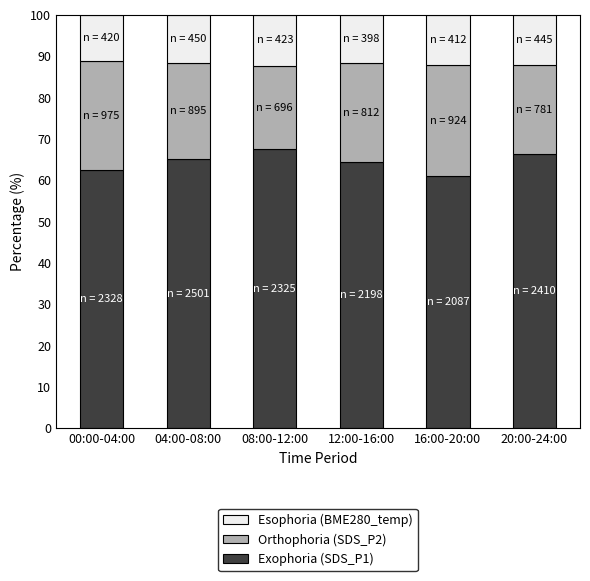

Reading left to right, list the values for the Exophoria (SDS_P1) series.

00:00-04:00=62.5	04:00-08:00=65.0	08:00-12:00=67.5	12:00-16:00=64.5	16:00-20:00=61.0	20:00-24:00=66.3